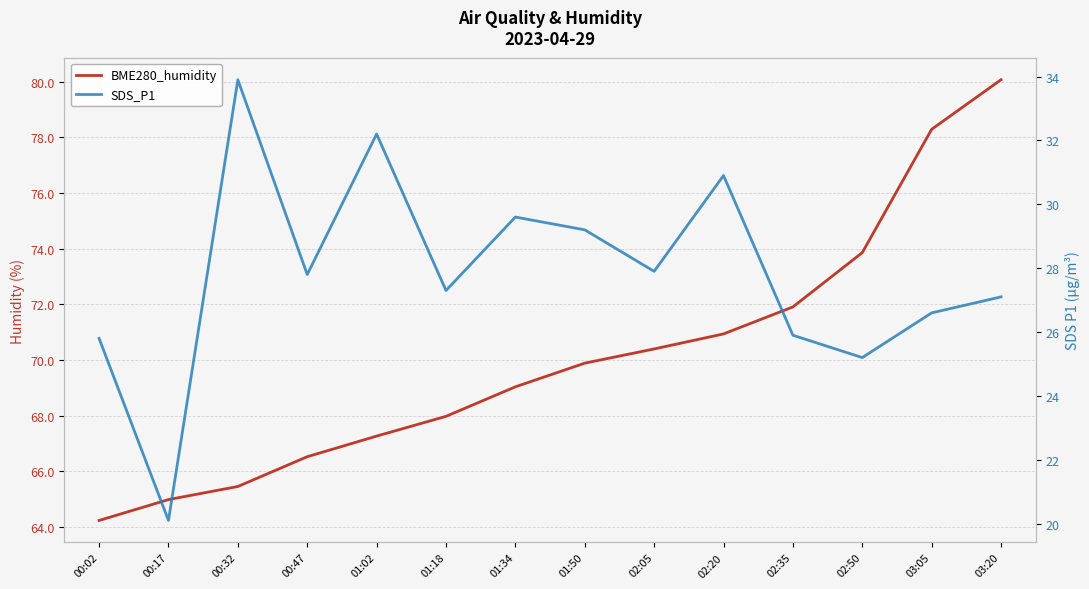

Reading right to left, transcribe all the data shown in this chart.

BME280_humidity: 03:20=80.1	03:05=78.3	02:50=73.9	02:35=71.9	02:20=70.9	02:05=70.4	01:50=69.9	01:34=69.0	01:18=68.0	01:02=67.3	00:47=66.5	00:32=65.5	00:17=65.0	00:02=64.2
SDS_P1: 03:20=27.1	03:05=26.6	02:50=25.2	02:35=25.9	02:20=30.9	02:05=27.9	01:50=29.2	01:34=29.6	01:18=27.3	01:02=32.2	00:47=27.8	00:32=33.9	00:17=20.1	00:02=25.8